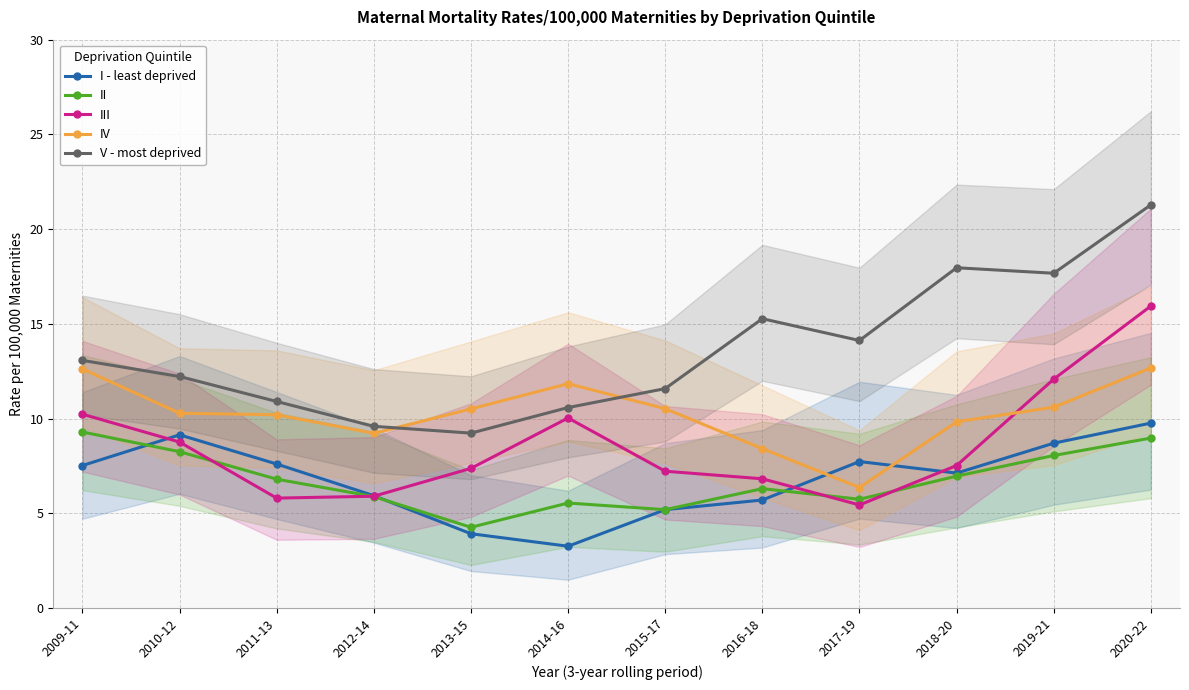

How many interior local valleys does the IV series have?

2